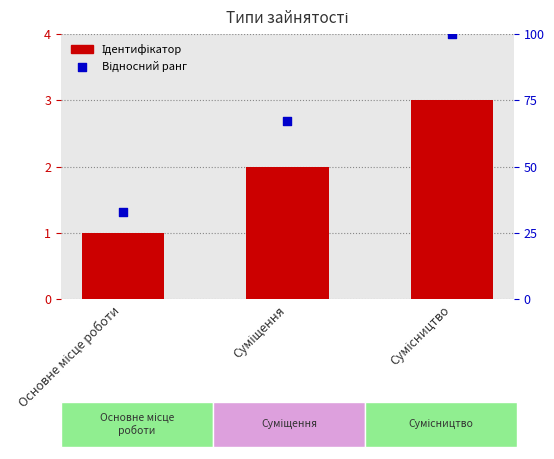

Which series contains the highest Y value?

Відносний ранг